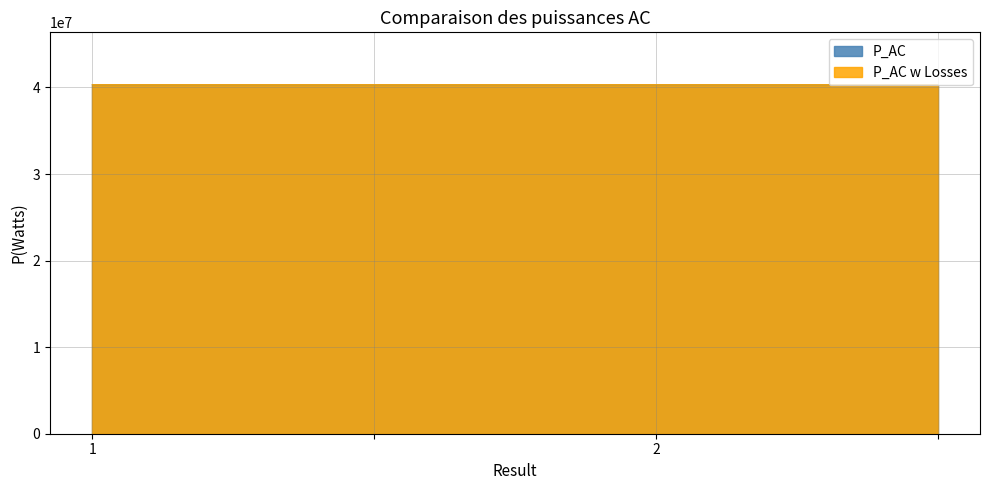

Count the number of data series in this chart.

2